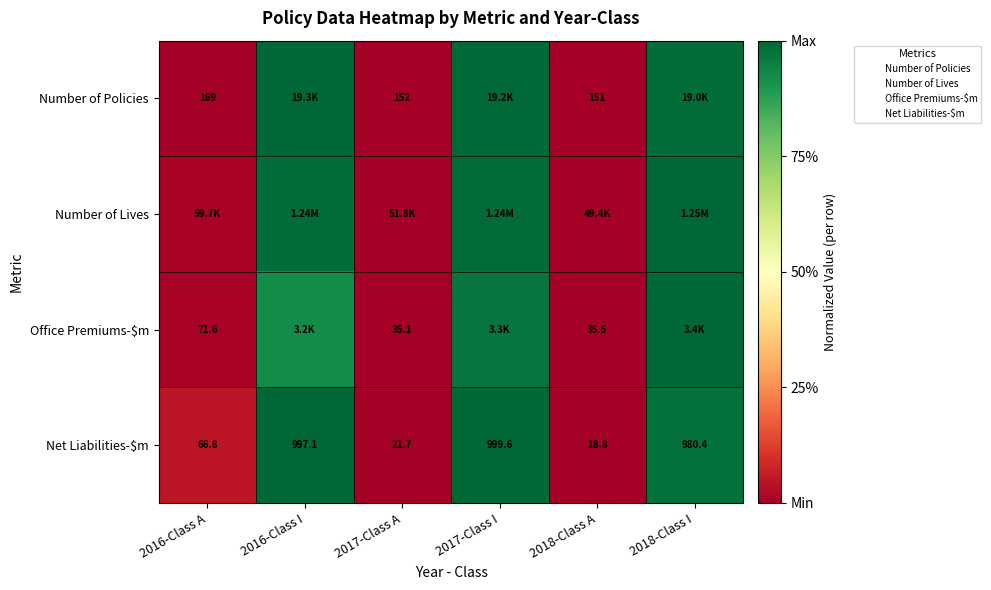

Which label corresponds to the smallest value in the chart?

2018-Class A